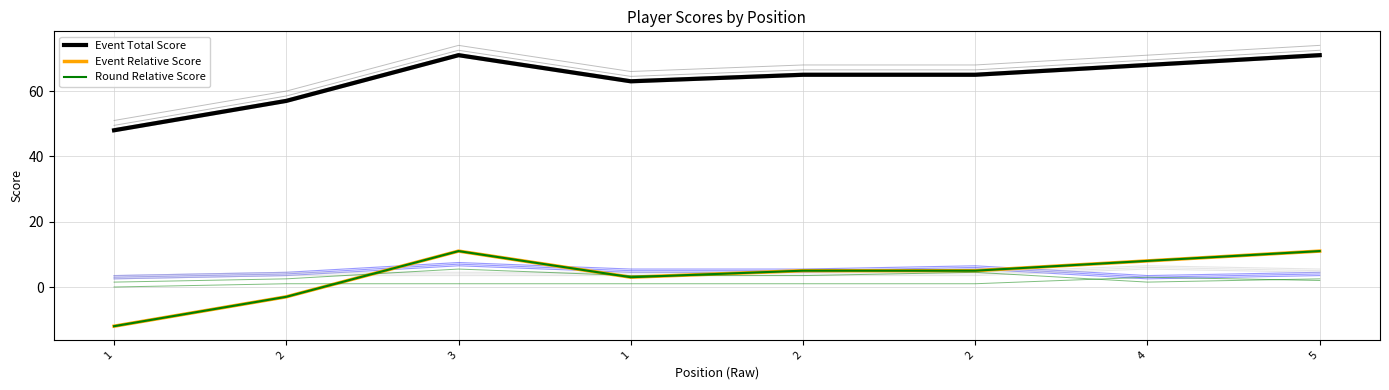

How many positive values does the Event Relative Score series have?

6